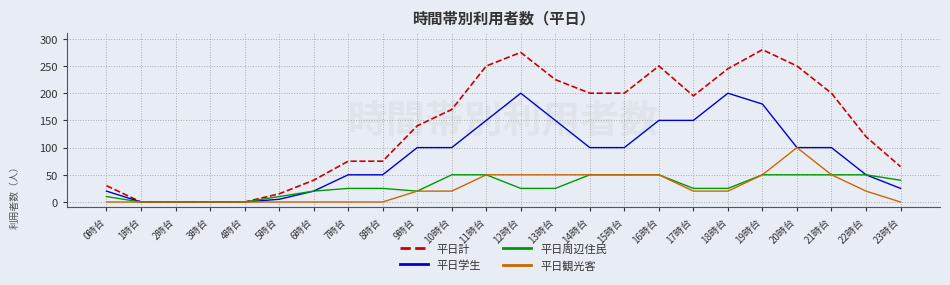

List the series in order of their peak value, lowest first.

平日周辺住民, 平日観光客, 平日学生, 平日計